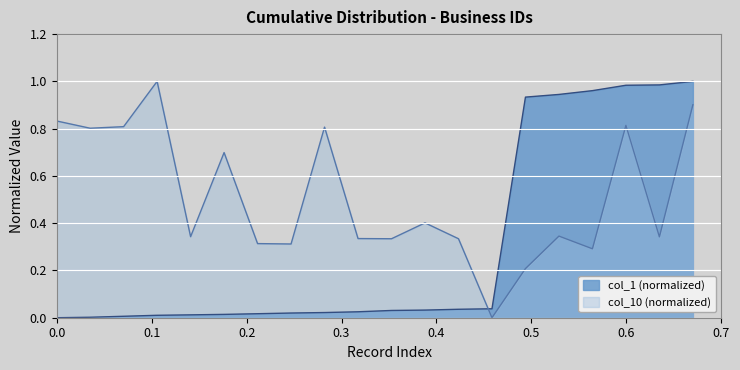

How many data points in col_1 are above 0?

19